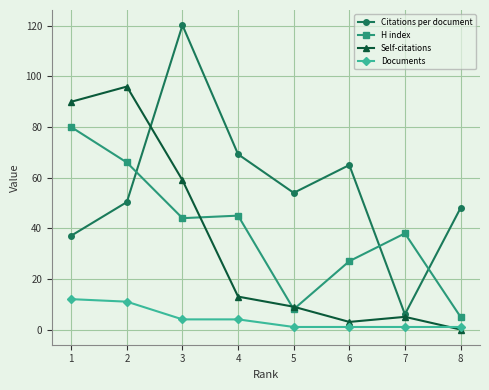

Where is the first local minimum for Citations per document?

5